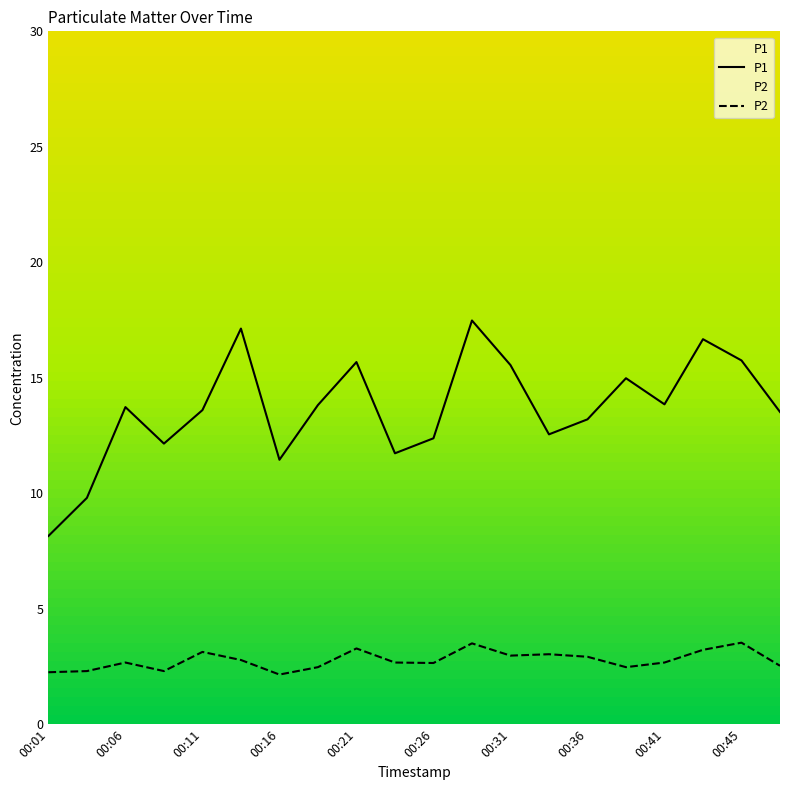

Rank the series by their average value, from lowest to highest.

P2, P1